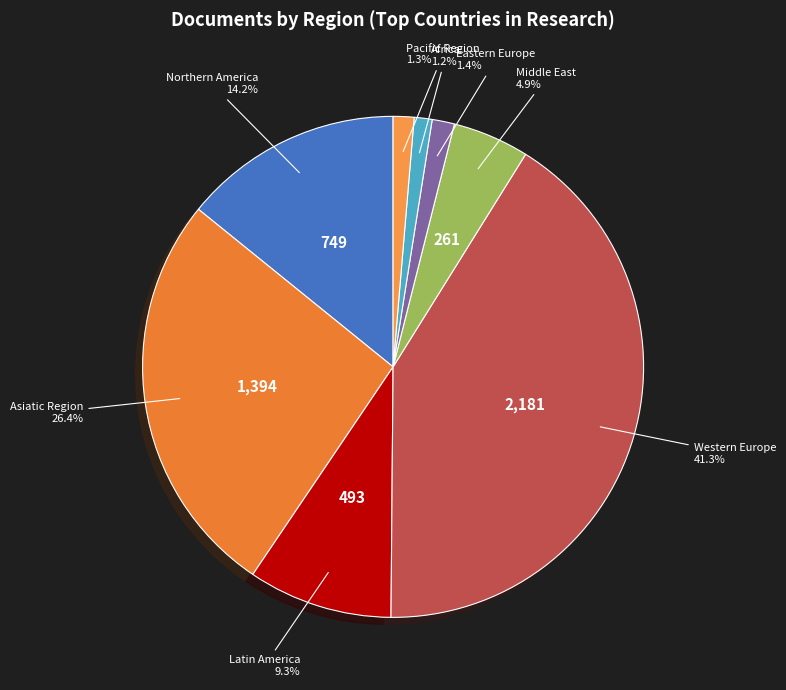

Is there a majority slice in this chart?

No